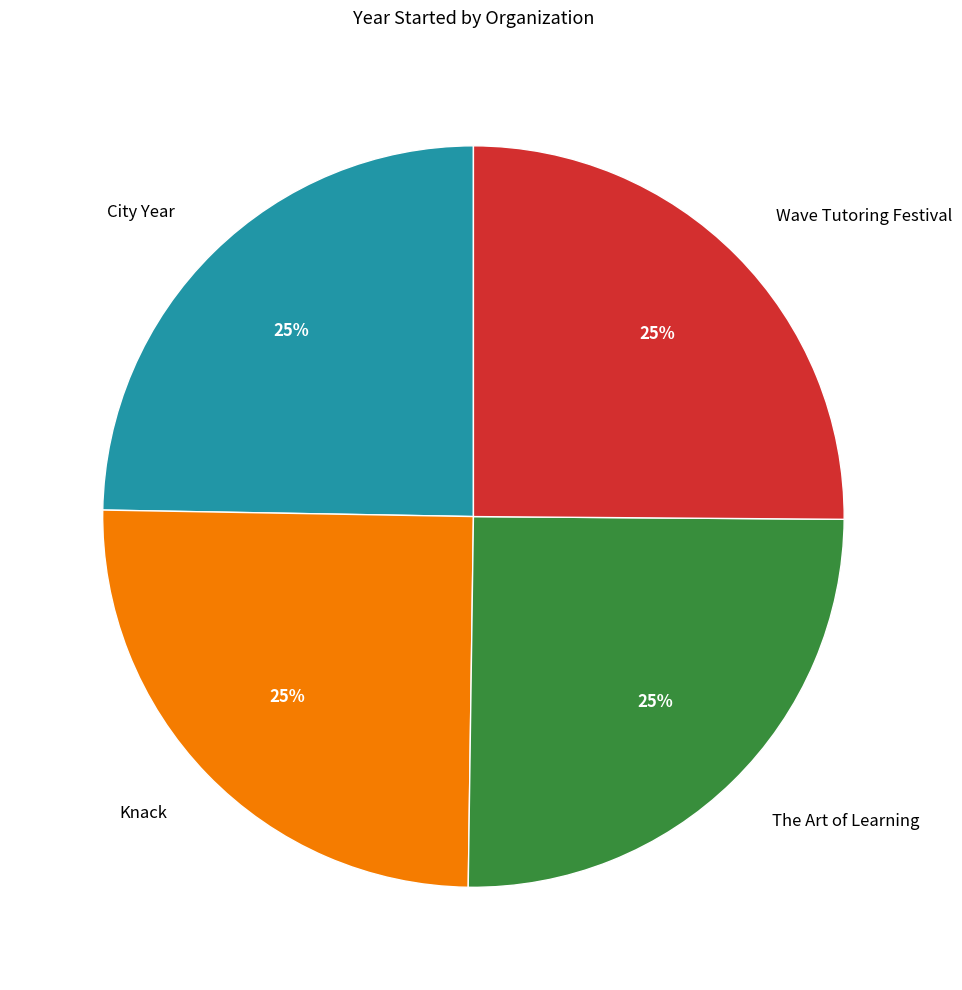

Does City Year account for over 50% of the chart?

No